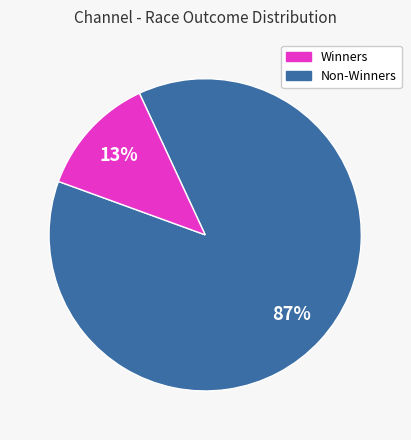

Does any single category account for the majority?

Yes